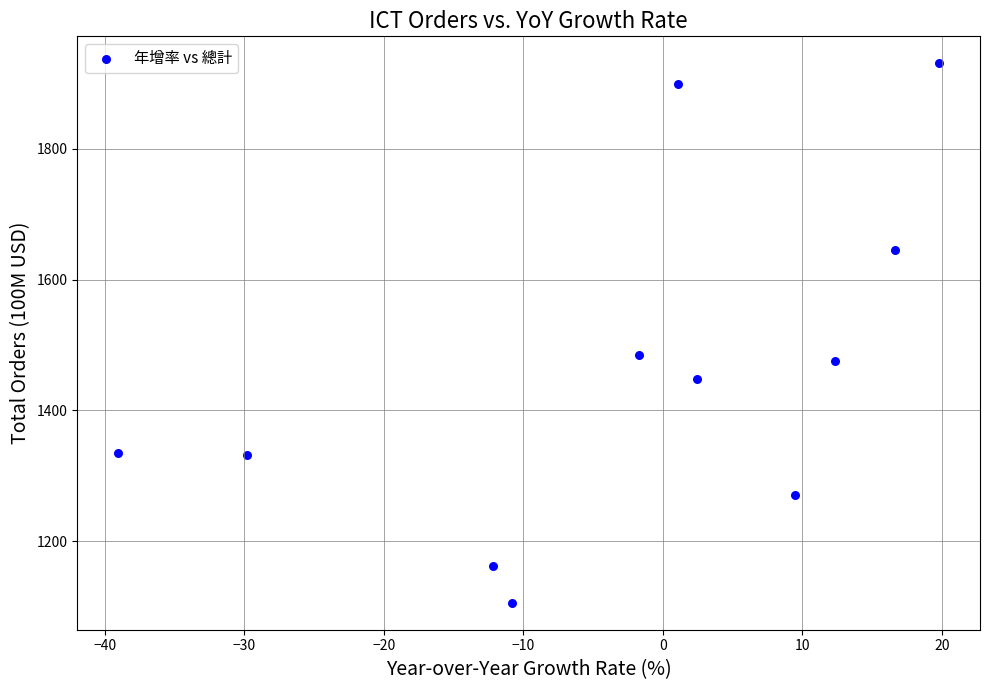

What Y value in the scatter plot is closest to 1518?

1485.1